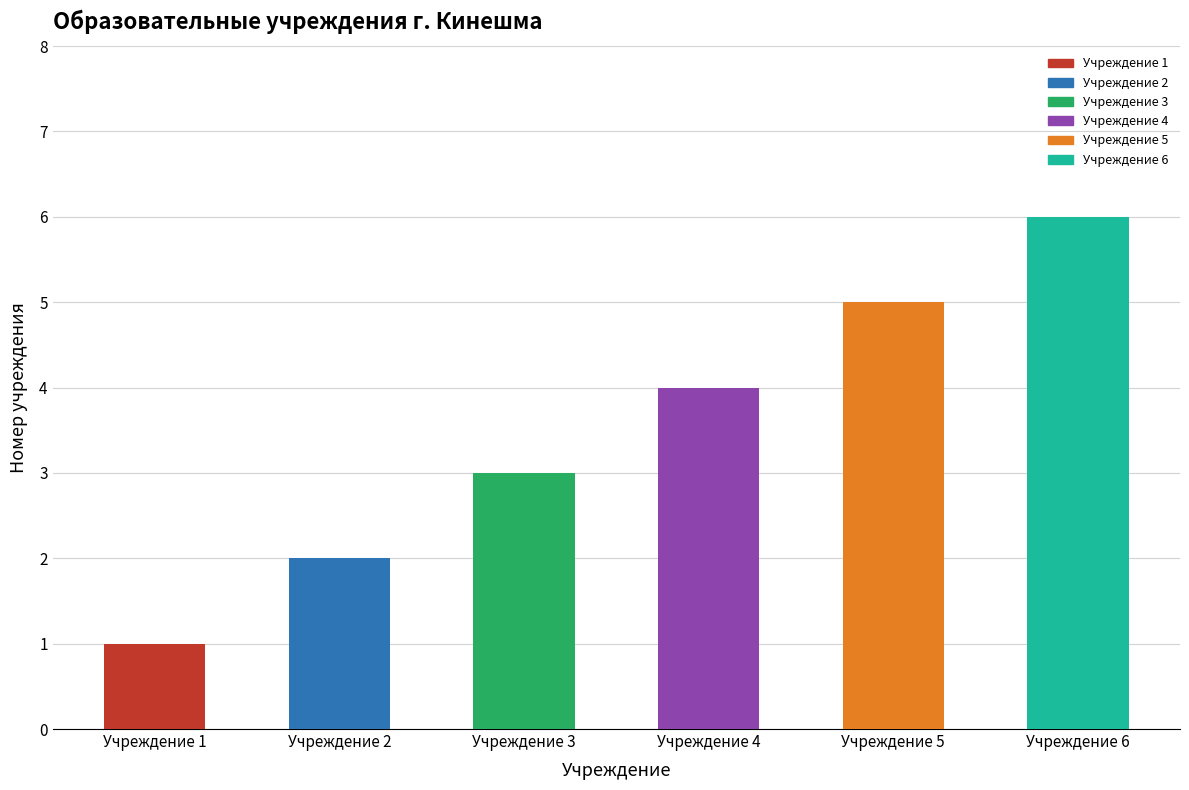

Count the number of values greater than 4.

2